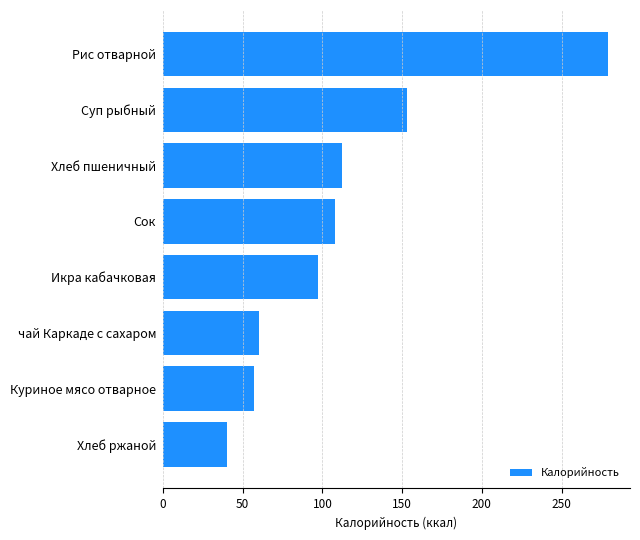

Reading bottom to top, extract all data points from this chart.

Хлеб ржаной=40	Куриное мясо отварное=57	чай Каркаде с сахаром=60	Икра кабачковая=97	Сок=108	Хлеб пшеничный=112	Суп рыбный=153	Рис отварной=279